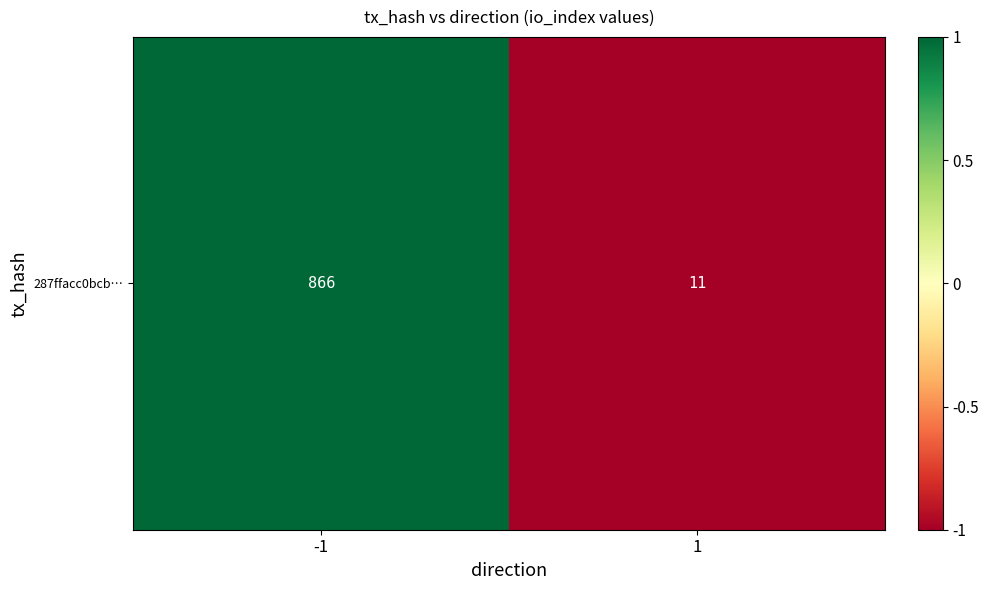

Count the number of data series in this chart.

1